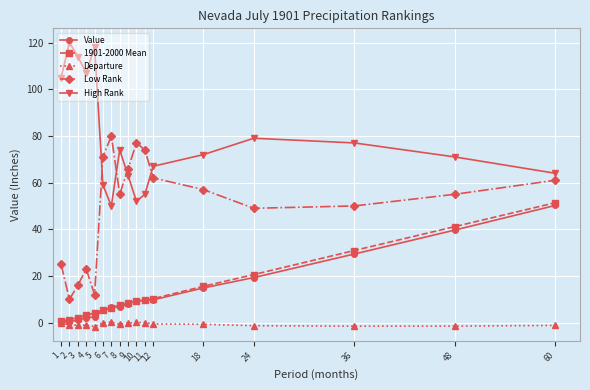

Count the number of data series in this chart.

5